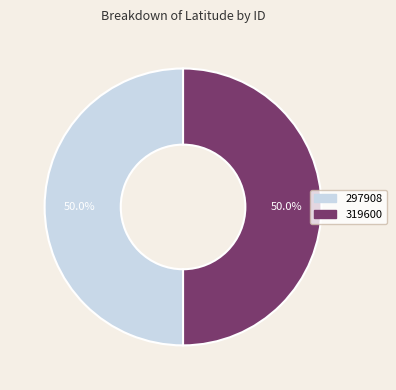

To the nearest percent, what is the average slice percentage?

50%